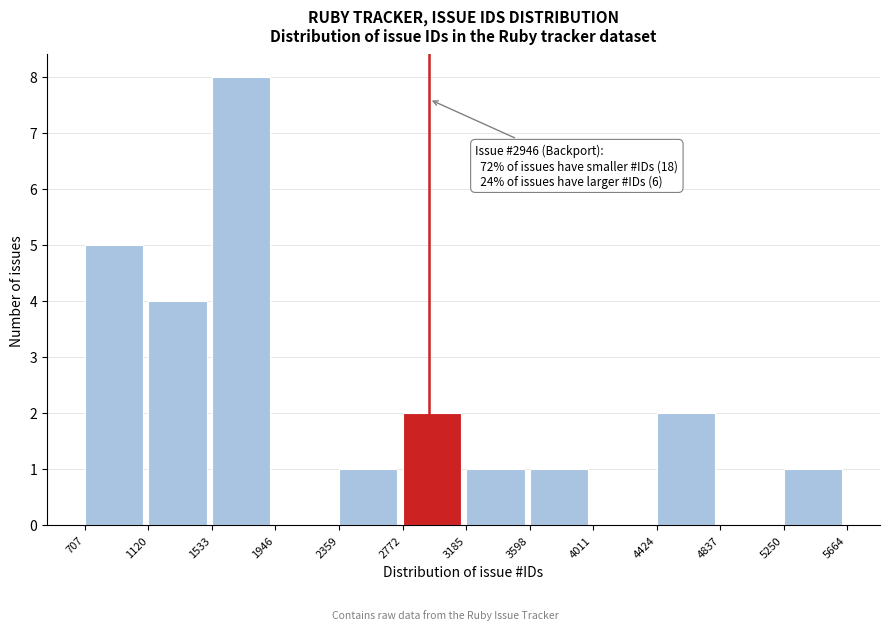

Which range on the x-axis has the tallest bar?

1533 to 1946